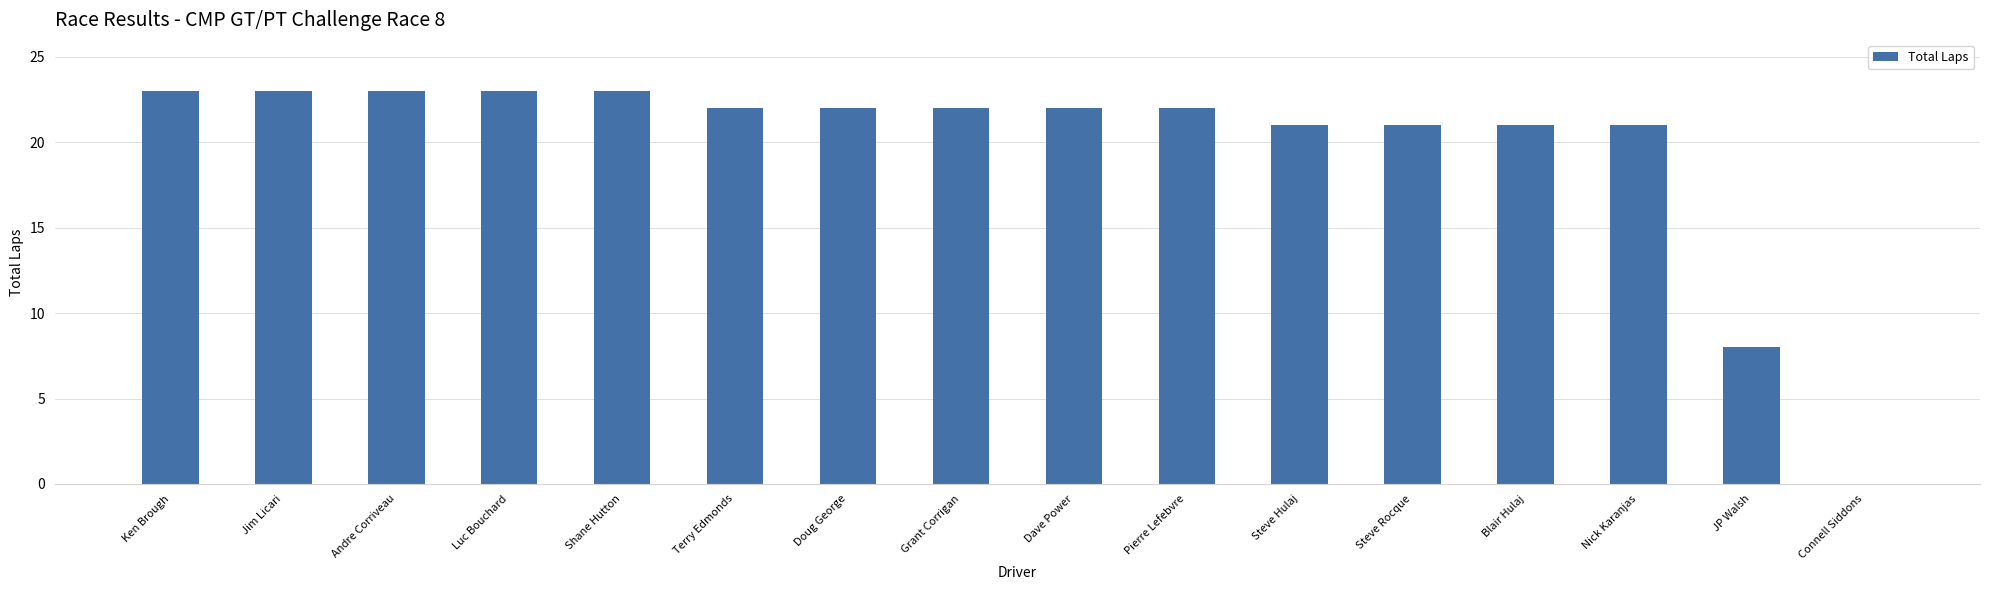

Is it true that the value at Andre Corriveau is 23?

True